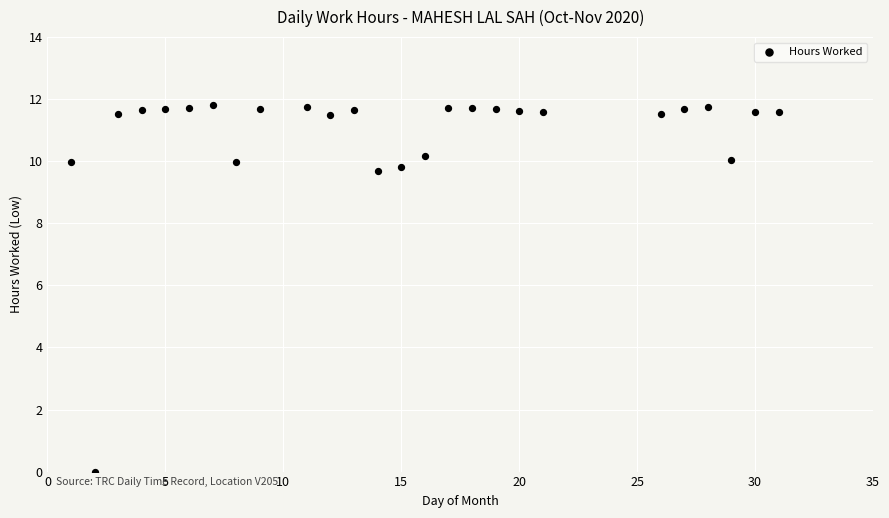

What is the range of X values (max minus min)?

30.0